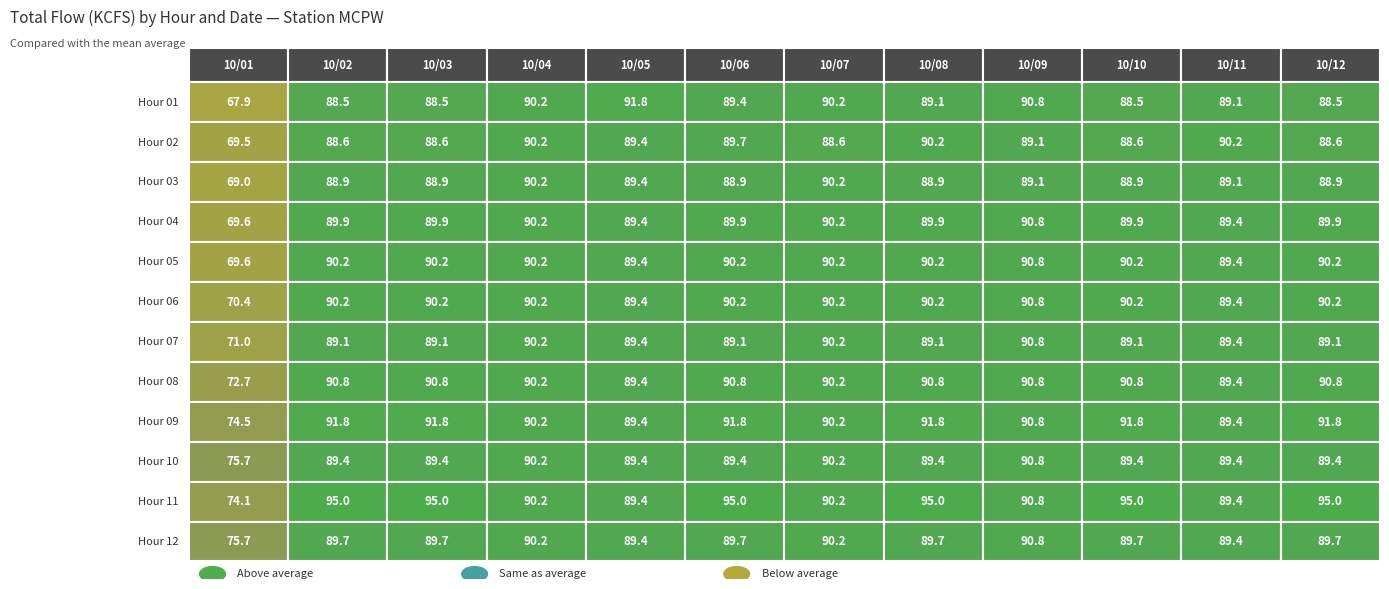

Rank the categories by 01 value from highest to lowest.

4, 8, 3, 6, 5, 7, 10, 1, 2, 9, 11, 0